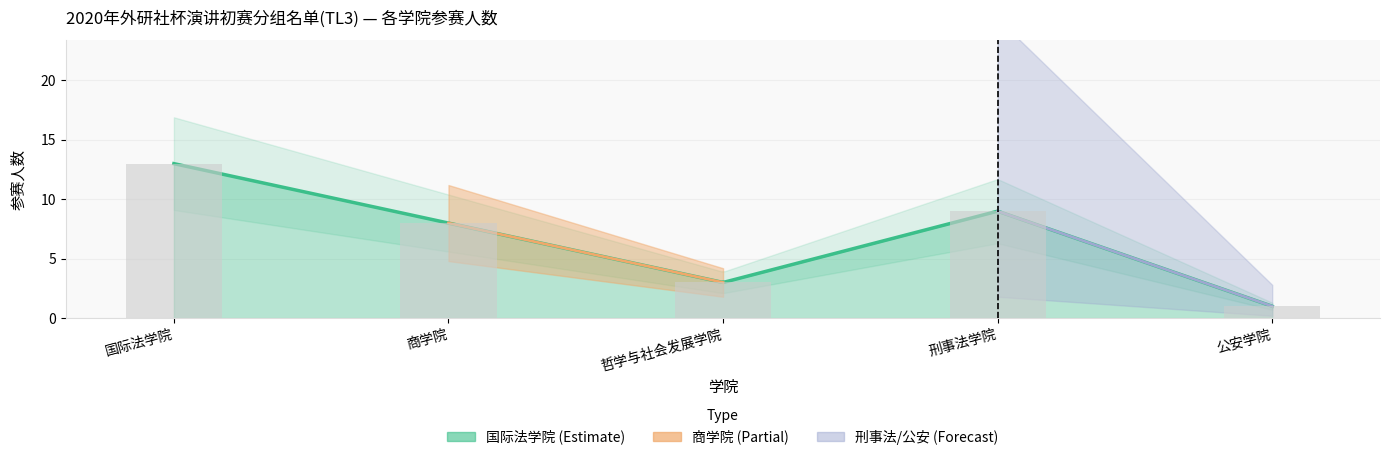

How many bars are there in total?

5